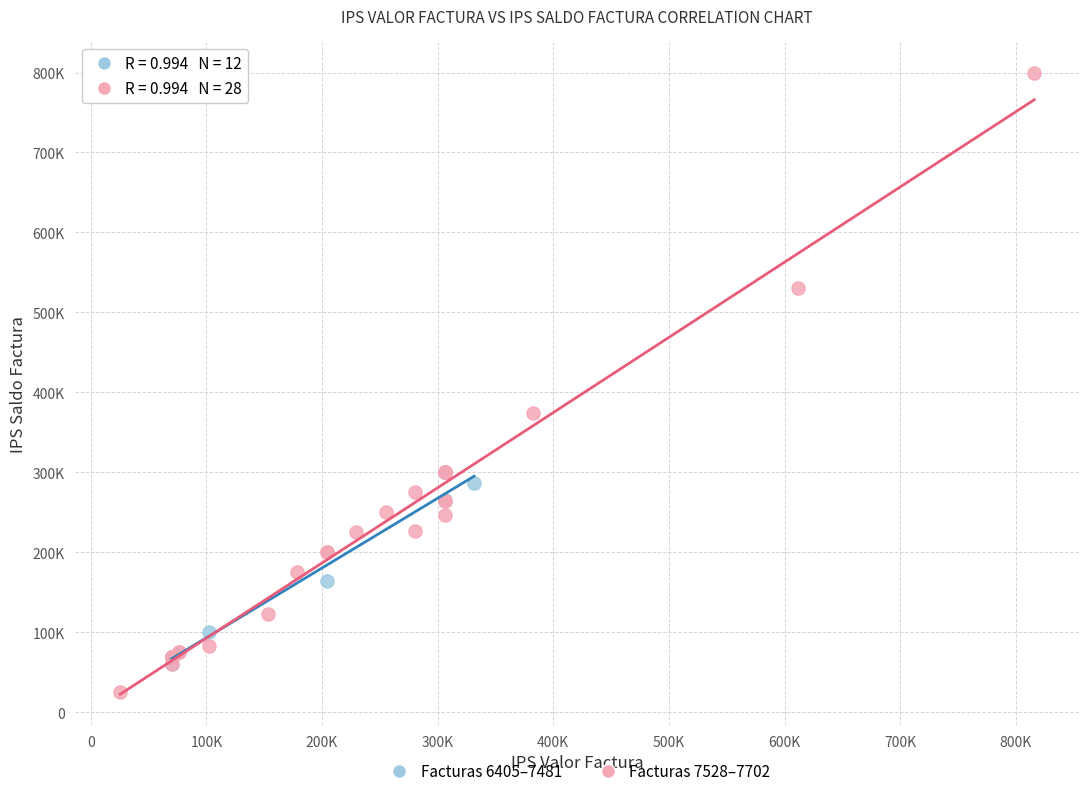

Which series reaches the maximum Y coordinate?

Facturas 7528–7702